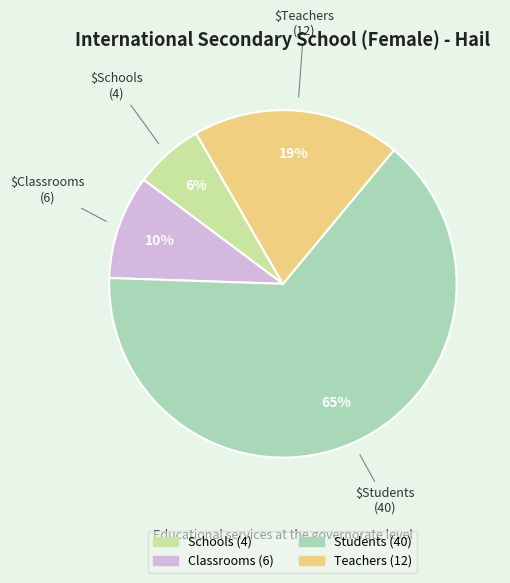

How many segments does this pie chart have?

4